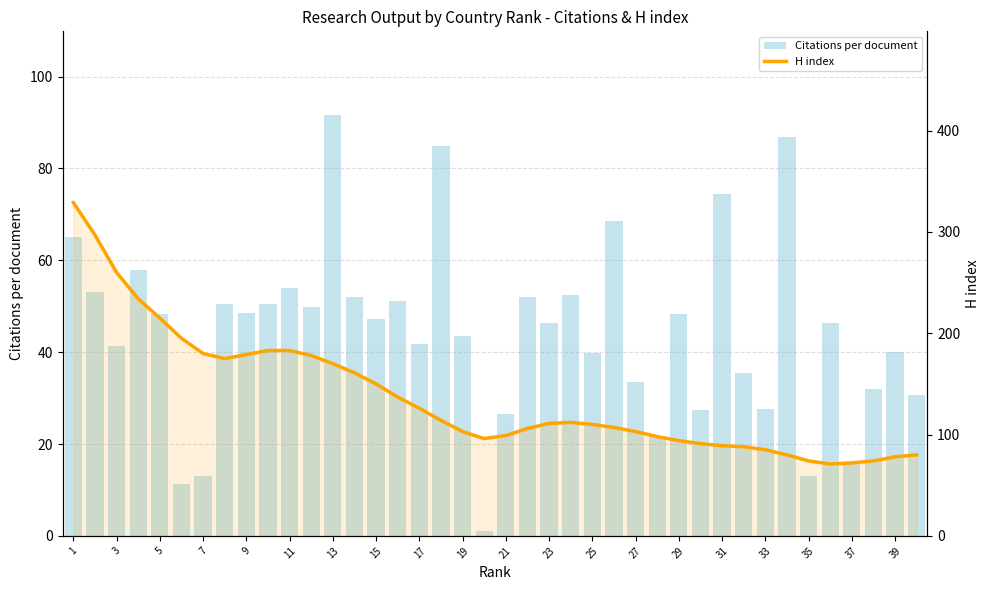

At 29, list the series in order from largest to smallest.

H index, Citations per document